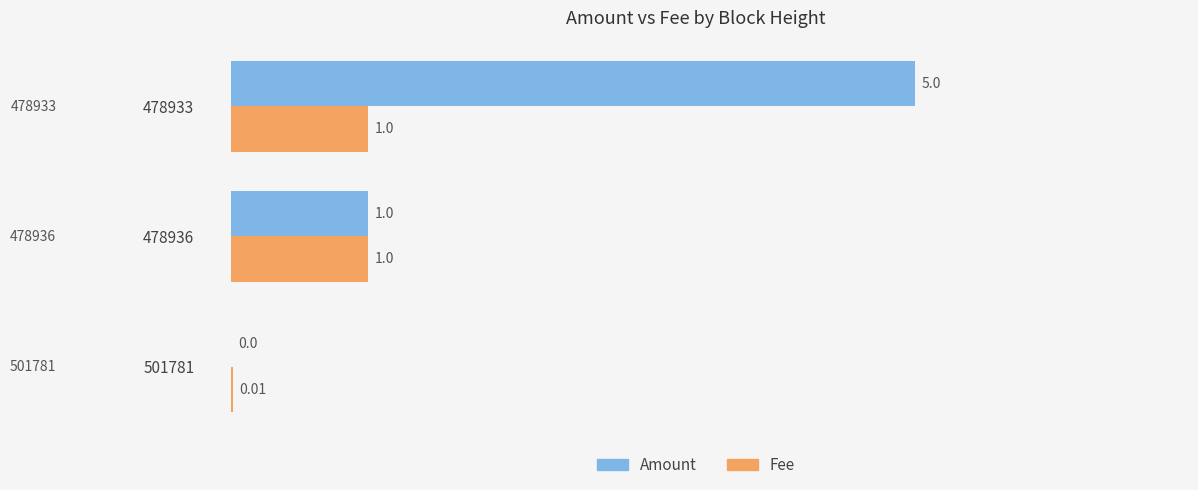

Which series changed the most between 478936 and 478933?

Amount